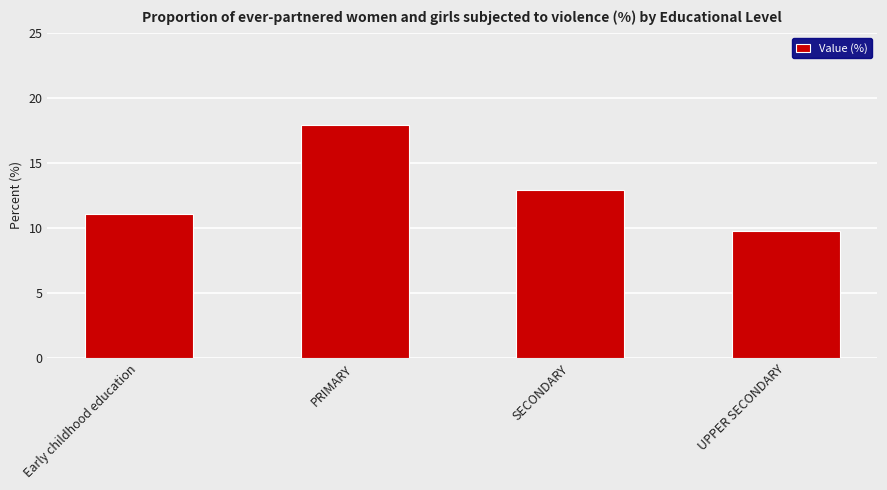

Which category has the lowest value across all series?

UPPER SECONDARY